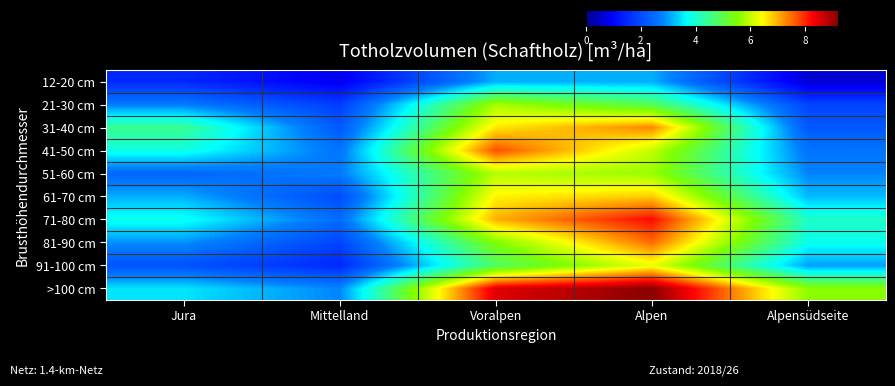

Which series has the largest total across all categories?

>100 cm